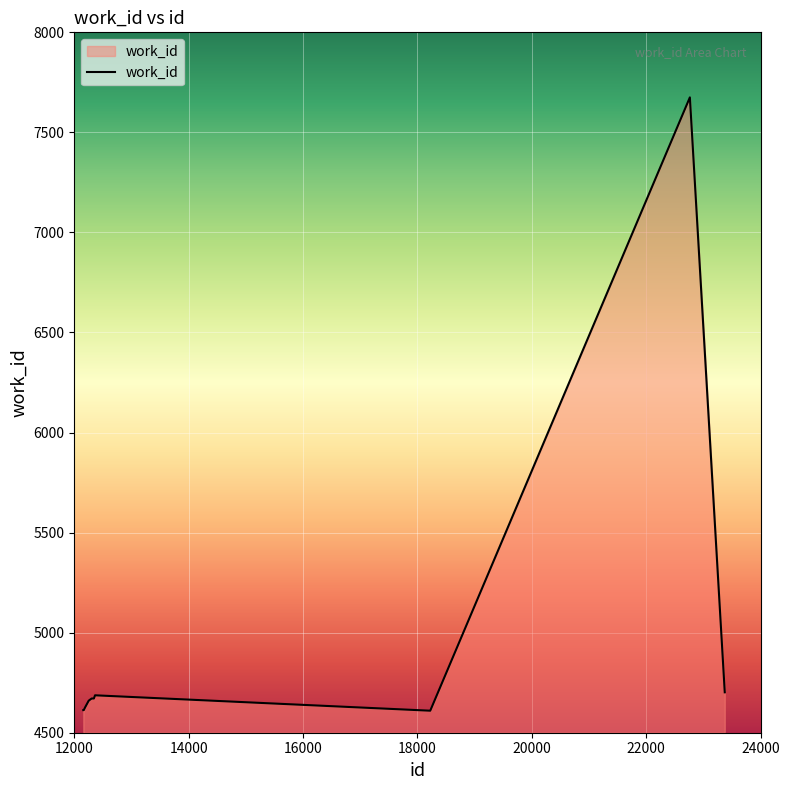

What is the maximum value shown in the chart?

7675